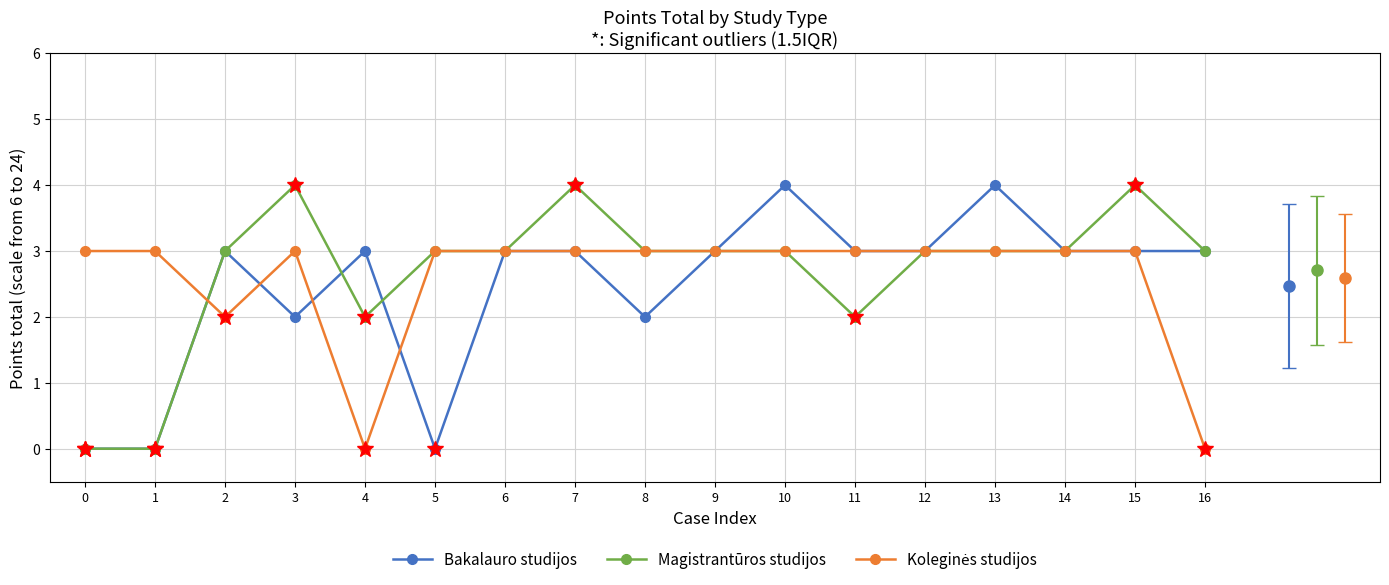

What is the maximum value for Bakalauro studijos?

4